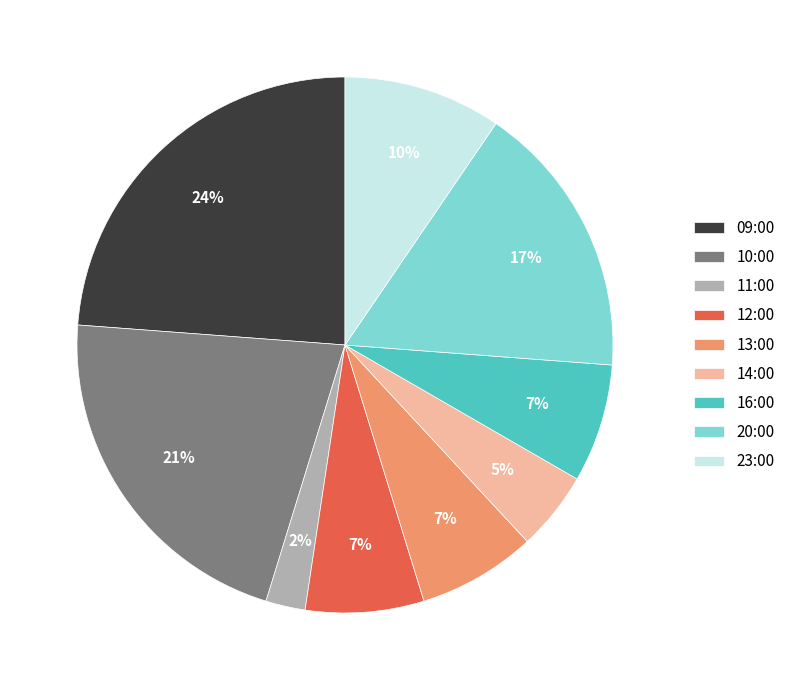

What is the smallest slice in the pie chart?

11:00